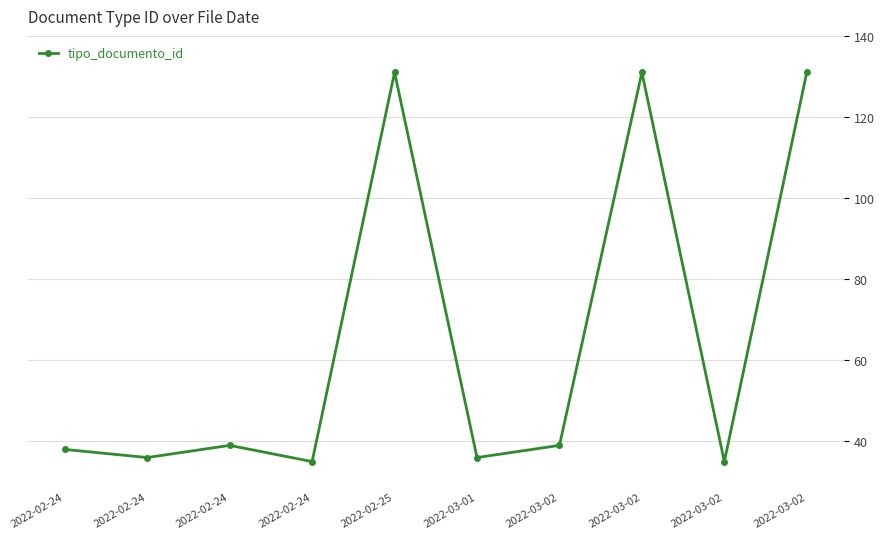

Rank the categories by value from lowest to highest.

2022-02-24, 2022-03-02, 2022-02-24, 2022-03-01, 2022-02-24, 2022-02-24, 2022-03-02, 2022-02-25, 2022-03-02, 2022-03-02